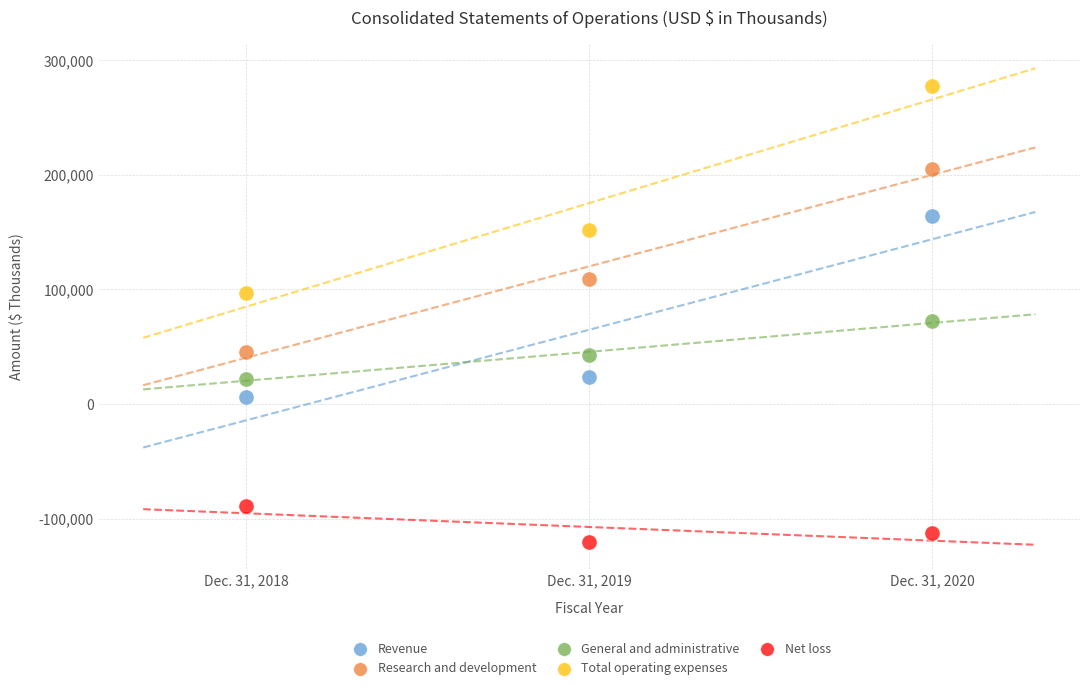

Across all data points, what is the range of Y values (max minus min)?

397974